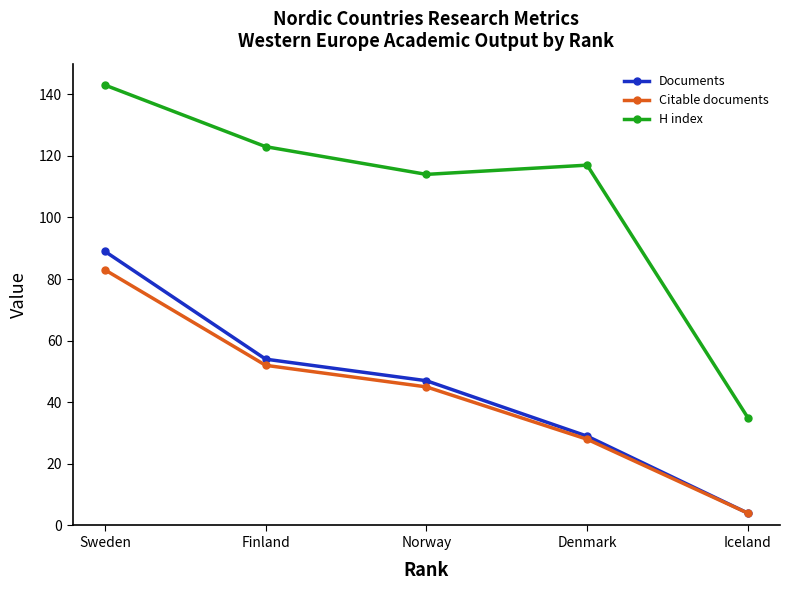

Does the chart have visible grid lines?

No